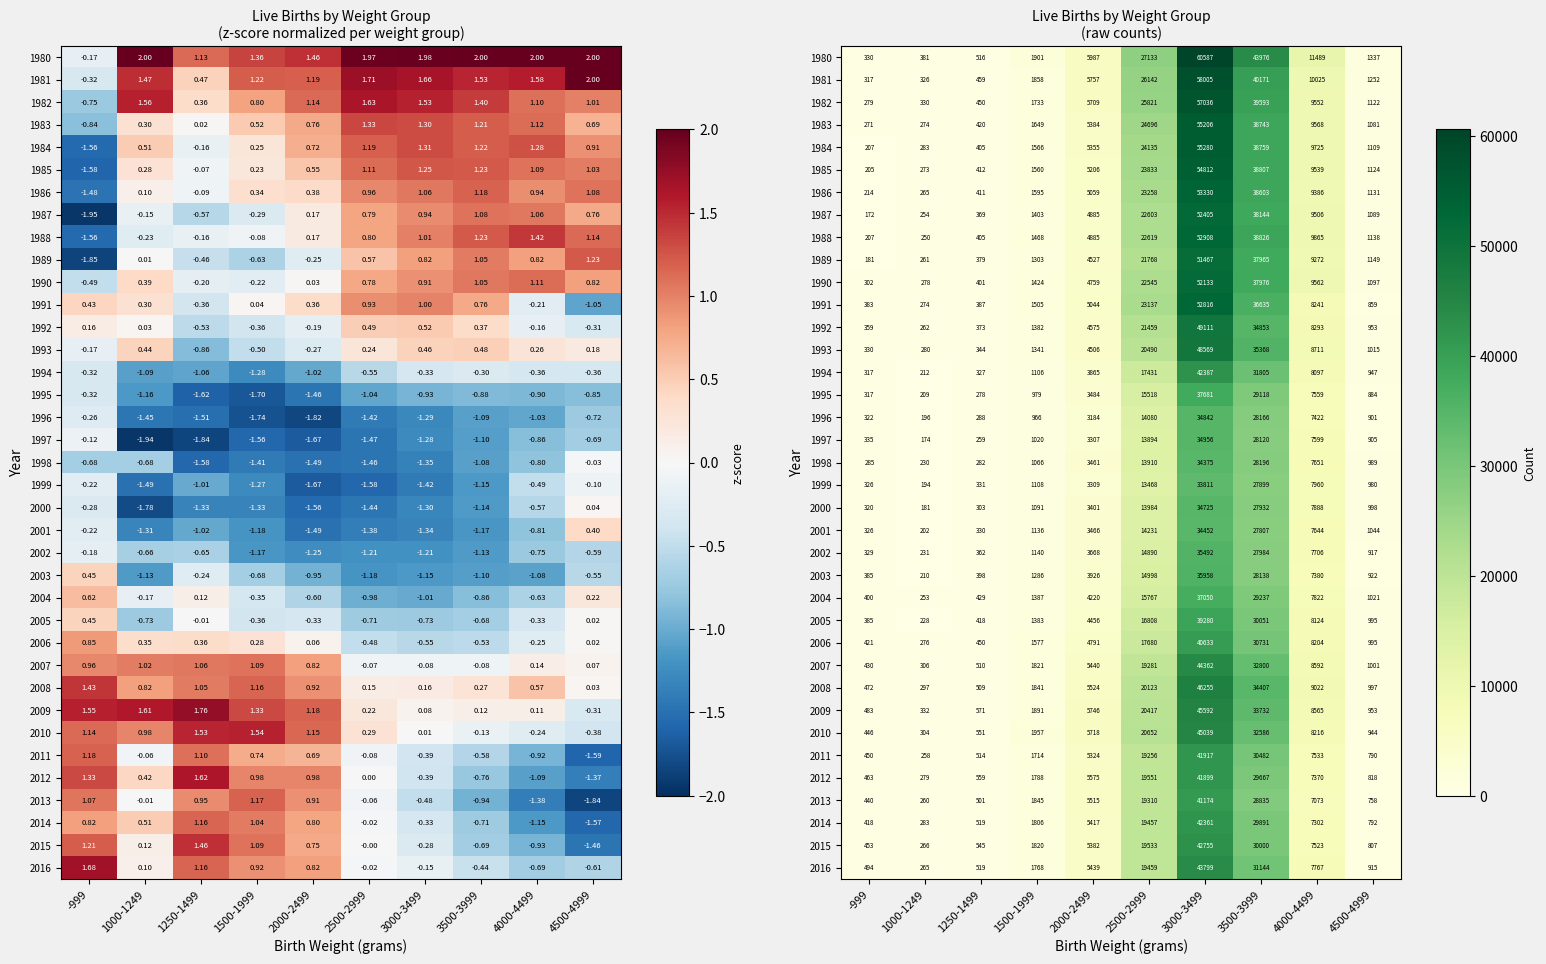

Which category has the lowest value across all series?

-999